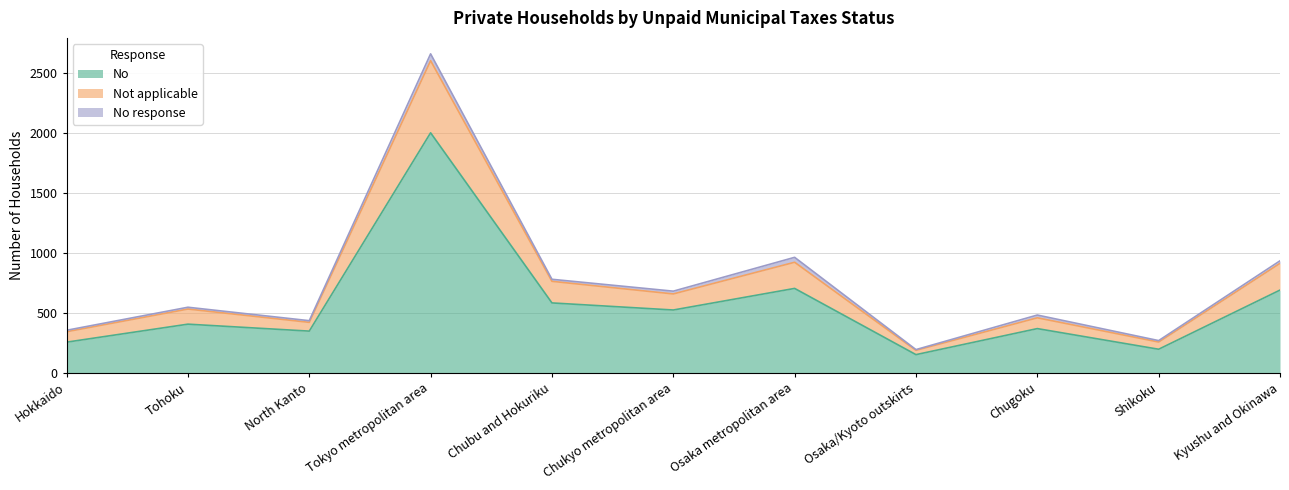

What is the difference between the maximum and minimum values in the No series?

1849